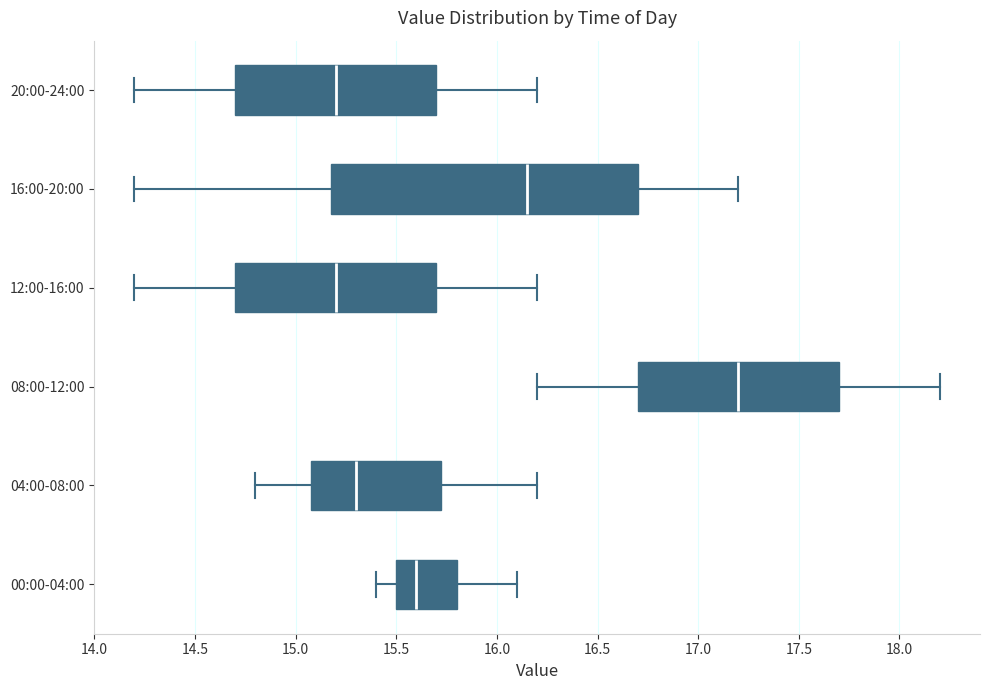

Which box is the widest, from its left edge to its right edge?

16:00-20:00